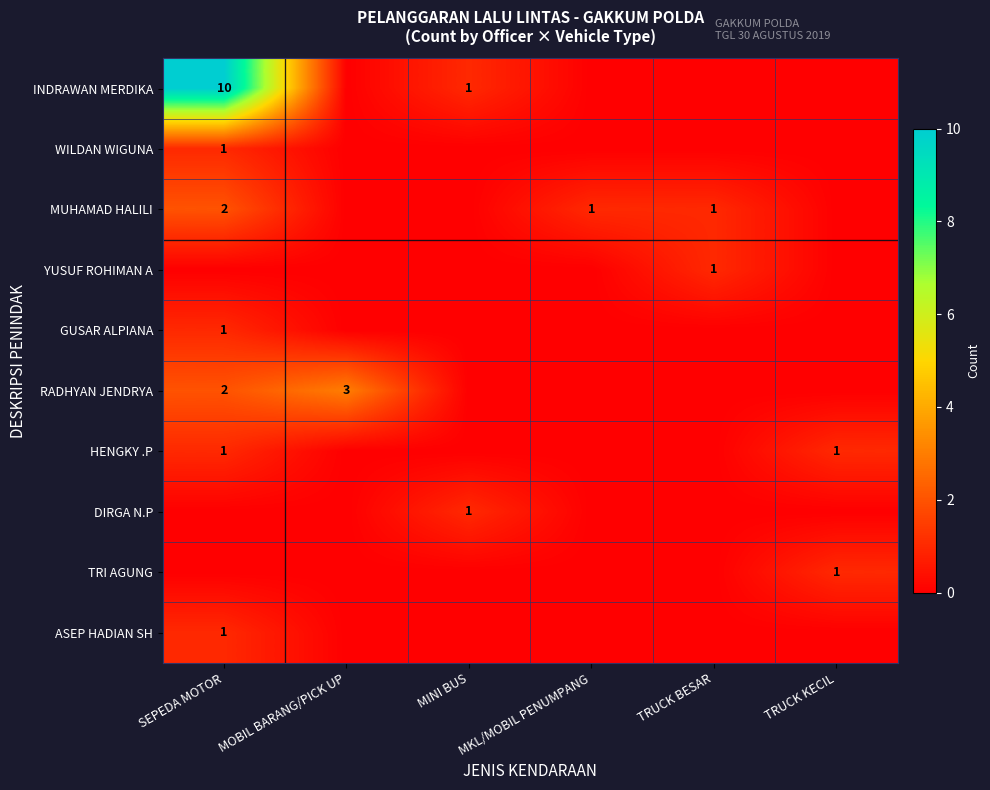

Is it true that RADHYAN JENDRYA equals 2 at SEPEDA MOTOR?

True